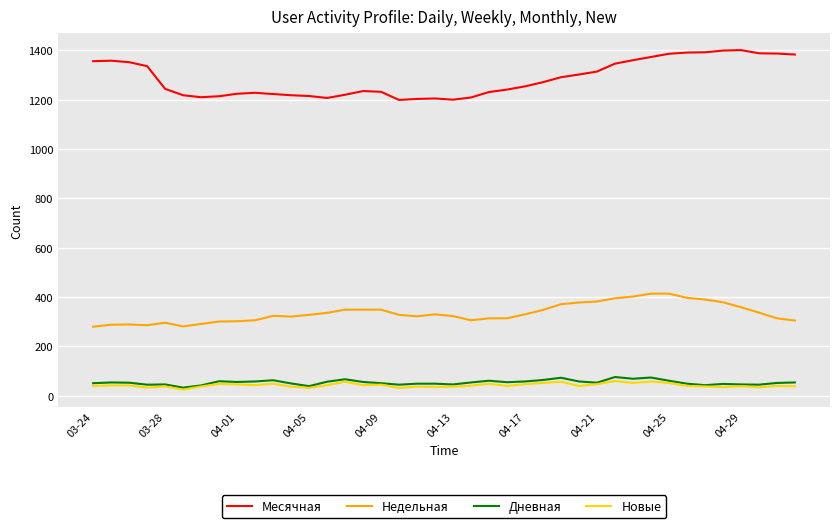

Which series has the largest total across all categories?

Месячная